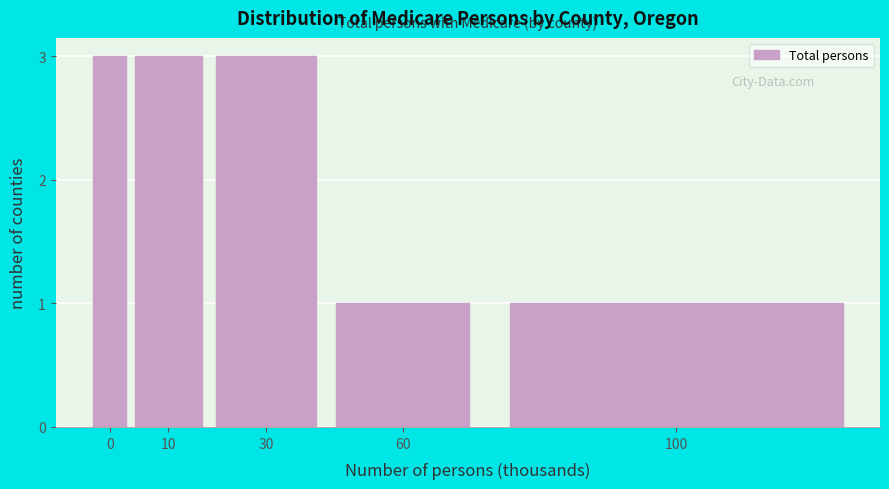

Reading left to right, transcribe all the data shown in this chart.

0=3	10=3	30=3	60=1	100=1